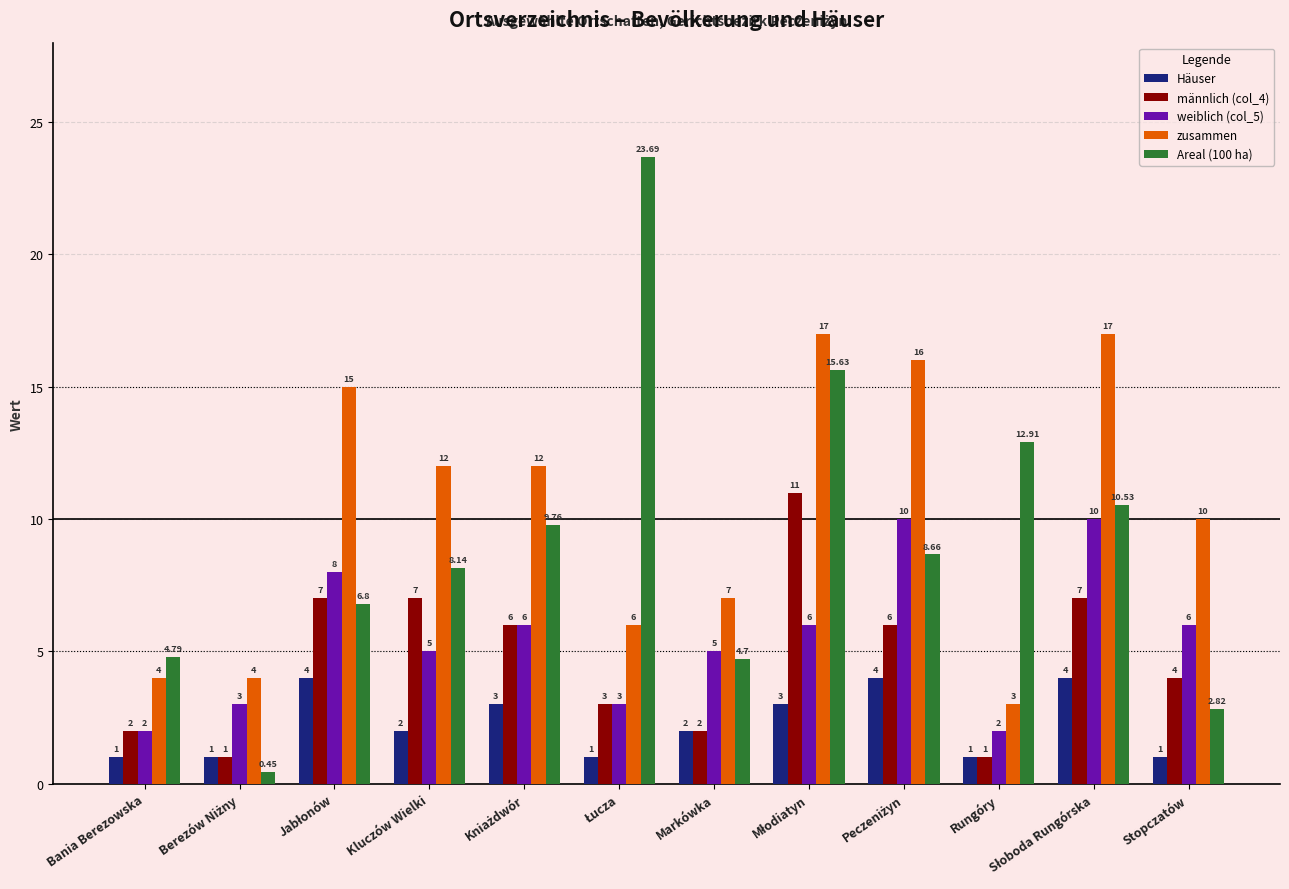

List the series in order of their peak value, highest first.

Areal (100 ha), zusammen, männlich (col_4), weiblich (col_5), Häuser